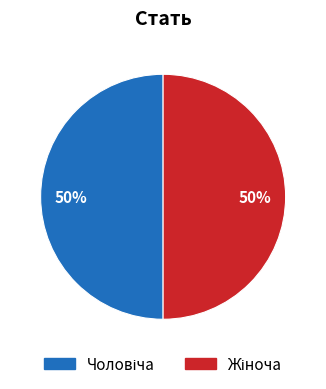

To the nearest percent, what is the average slice percentage?

50%